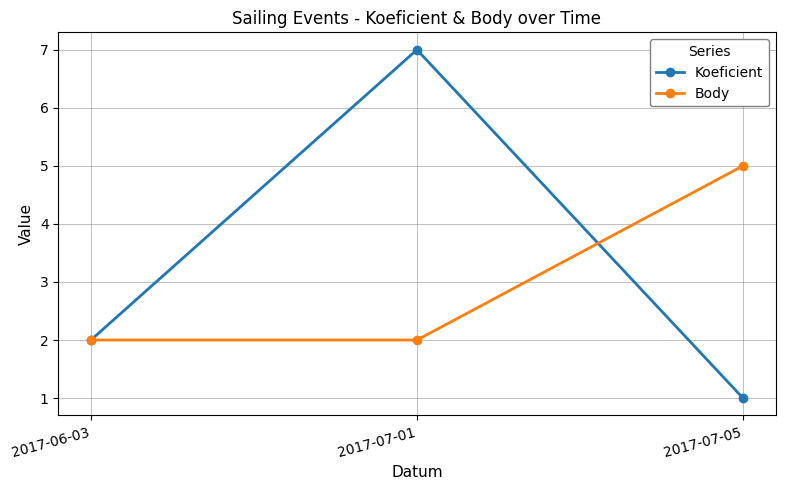

Is it true that Koeficient equals 12 at 2017-07-01?

False